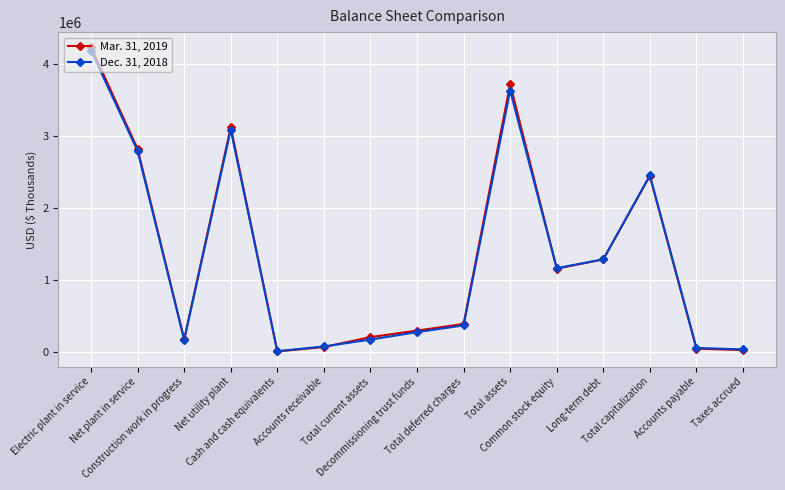

Rank the series at Long-term debt from lowest to highest value.

Dec. 31, 2018, Mar. 31, 2019